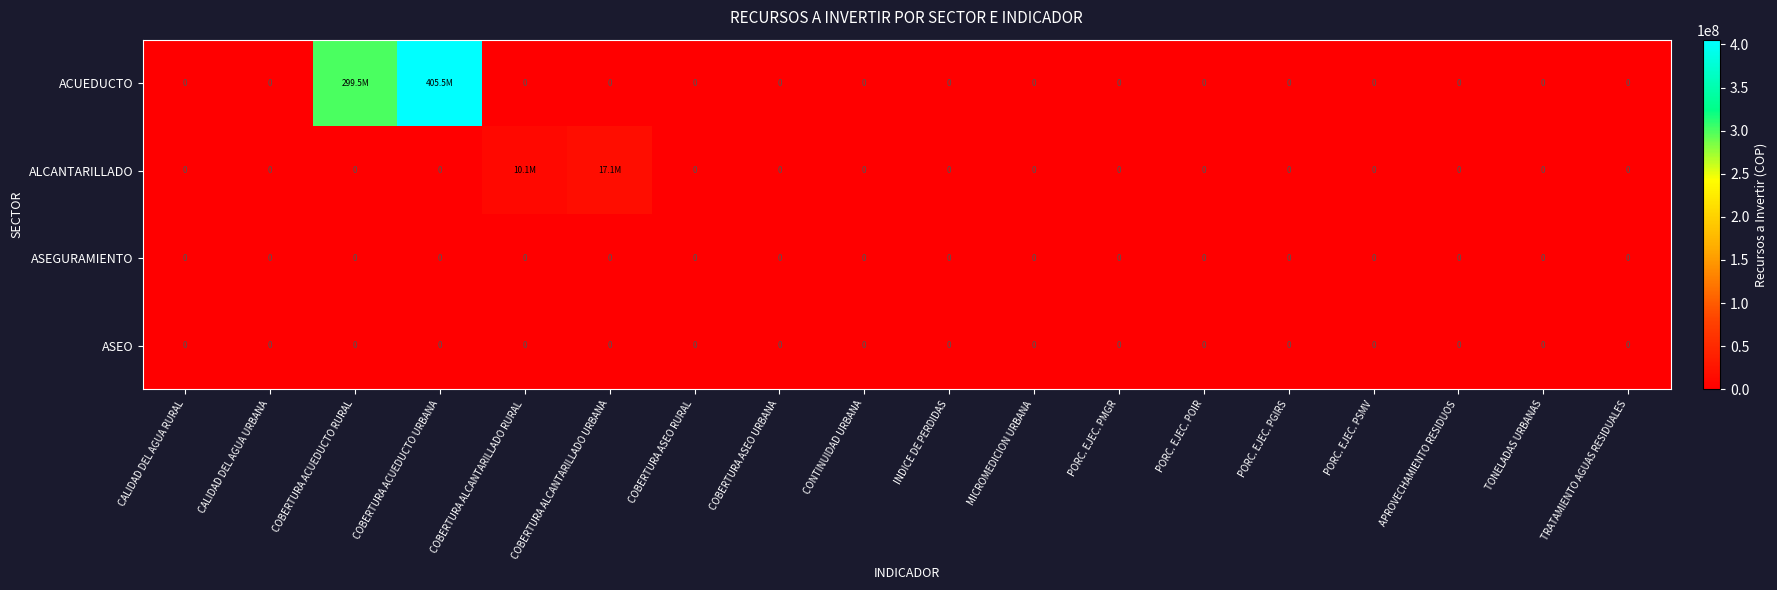

True or false: ASEGURAMIENTO has a value of 0 at COBERTURA ACUEDUCTO RURAL.

True